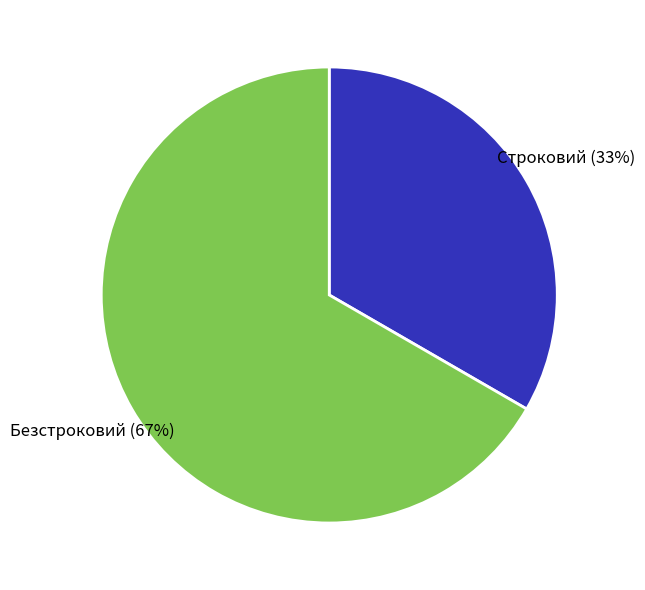

Count the number of slices in the pie.

2